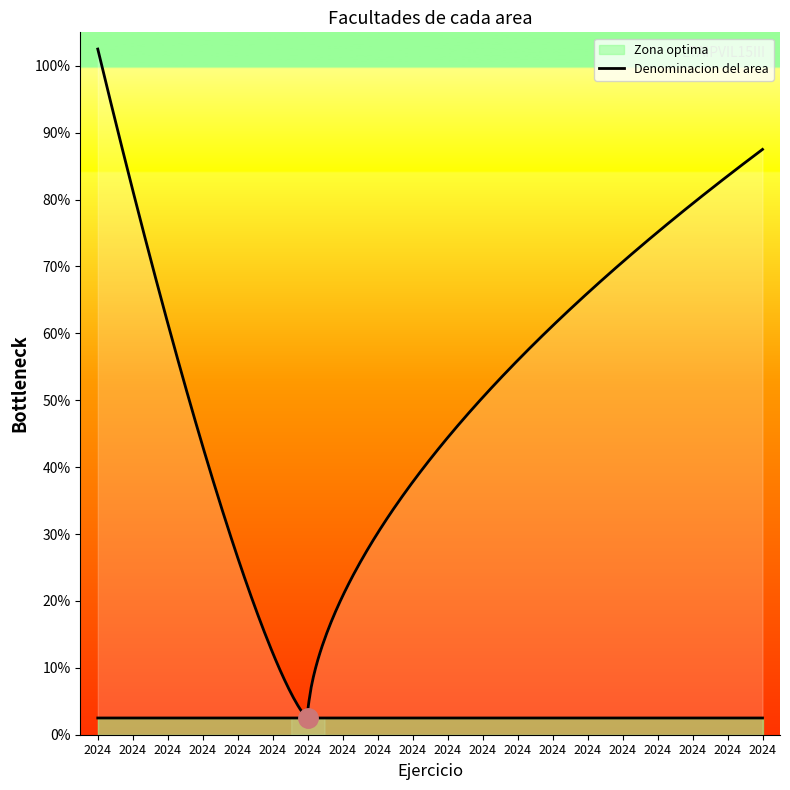

True or false: there are more than 1 points higher than both neighbors.

False